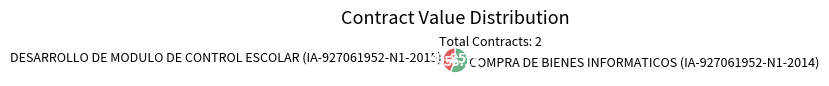

How many slices are in this pie chart?

2